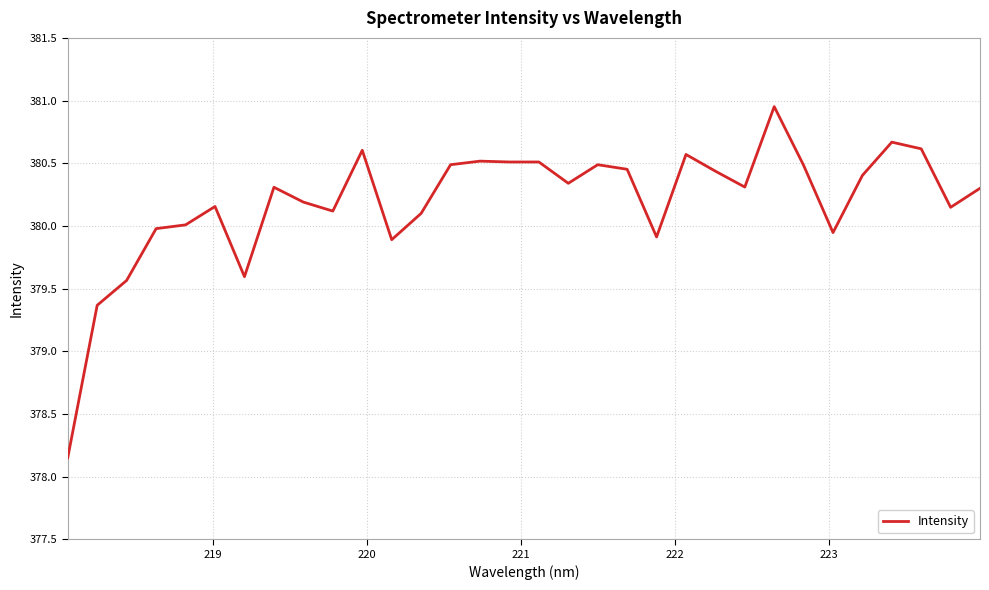

What is the difference between the maximum and minimum values?

2.8